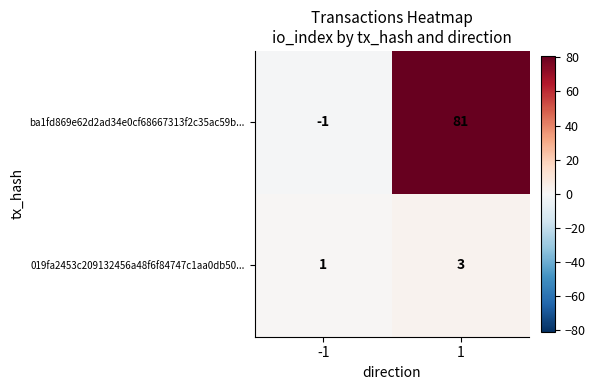

What is the sum of the 019fa2453c209132456a48f6f84747c1aa0db50... values at -1 and 1?

4